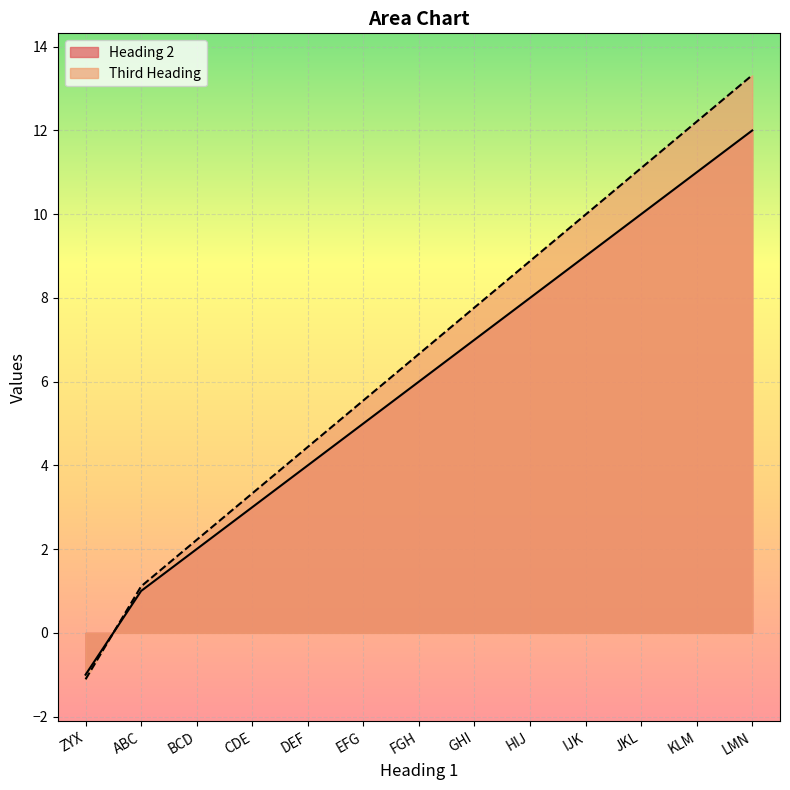

How many values in Third Heading are above zero?

12